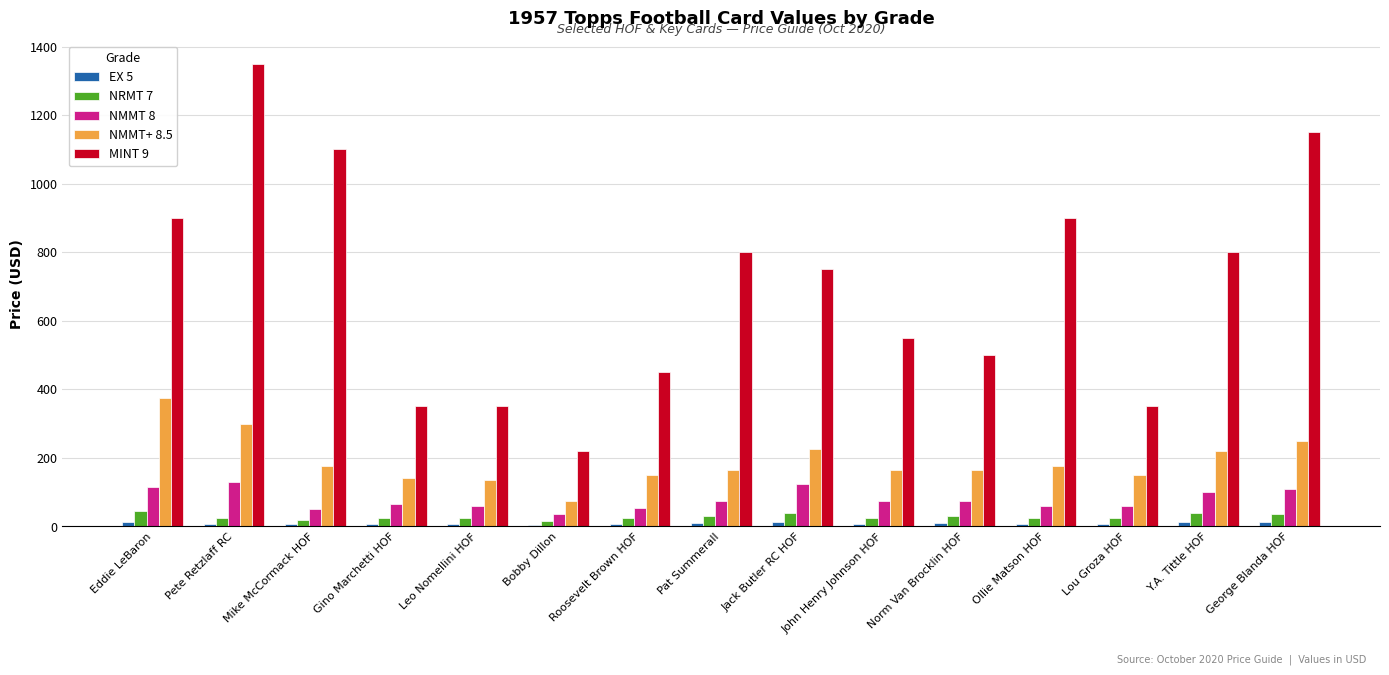

The NMMT+ 8.5 series shows 292 at Pat Summerall. True or false?

False